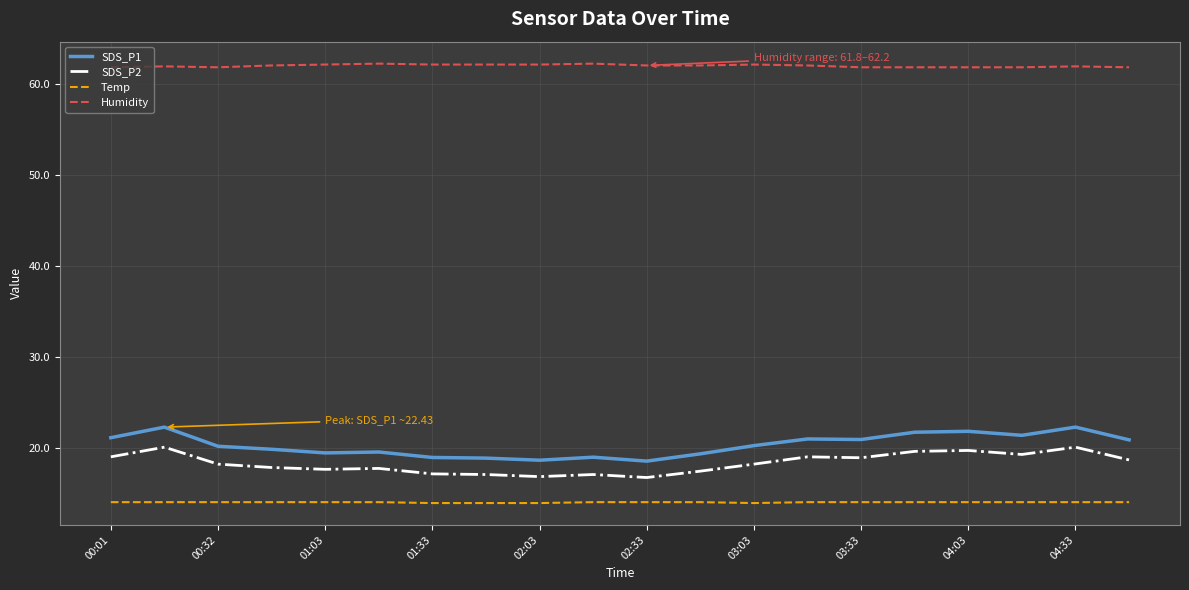

Rank the series by their maximum value, from lowest to highest.

Temp, SDS_P2, SDS_P1, Humidity